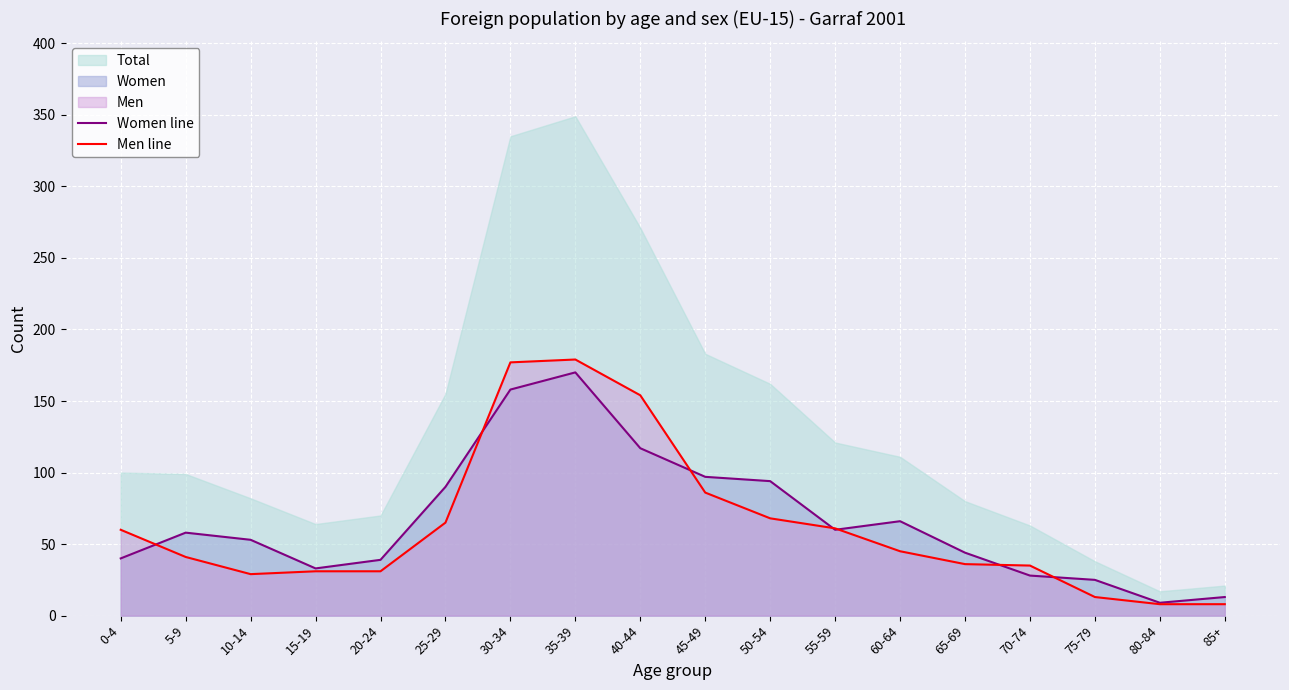

The value of Men line at 35-39 is 179. True or false?

True